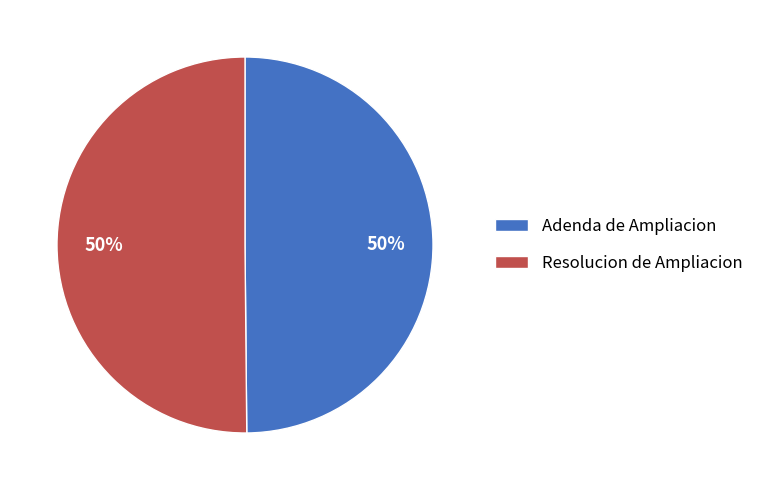

To the nearest percent, what percentage of the pie is Adenda de Ampliacion?

50%